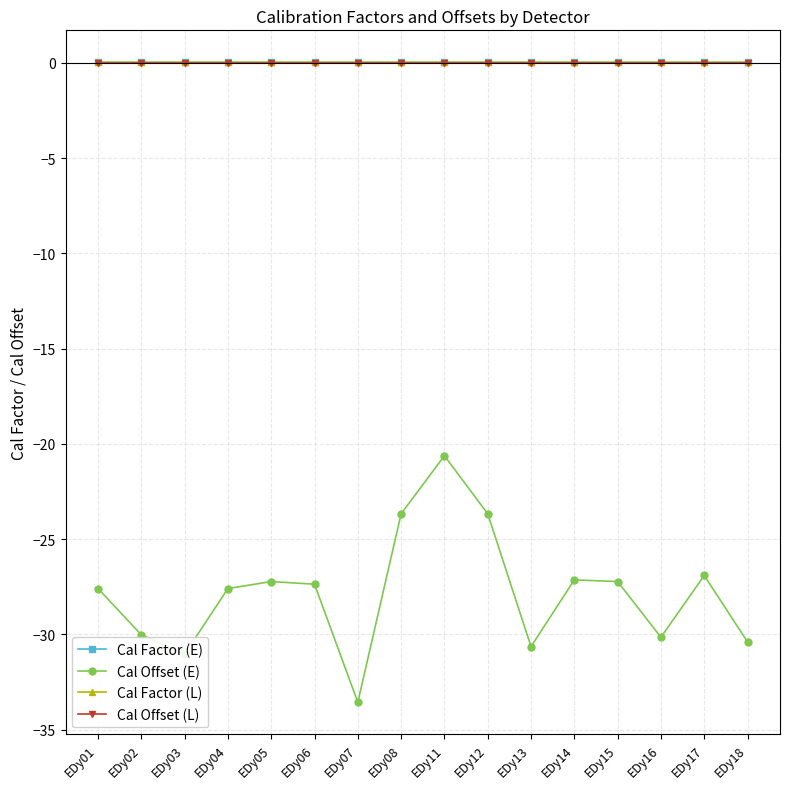

What is the total value across all series at EDy04?

-27.6